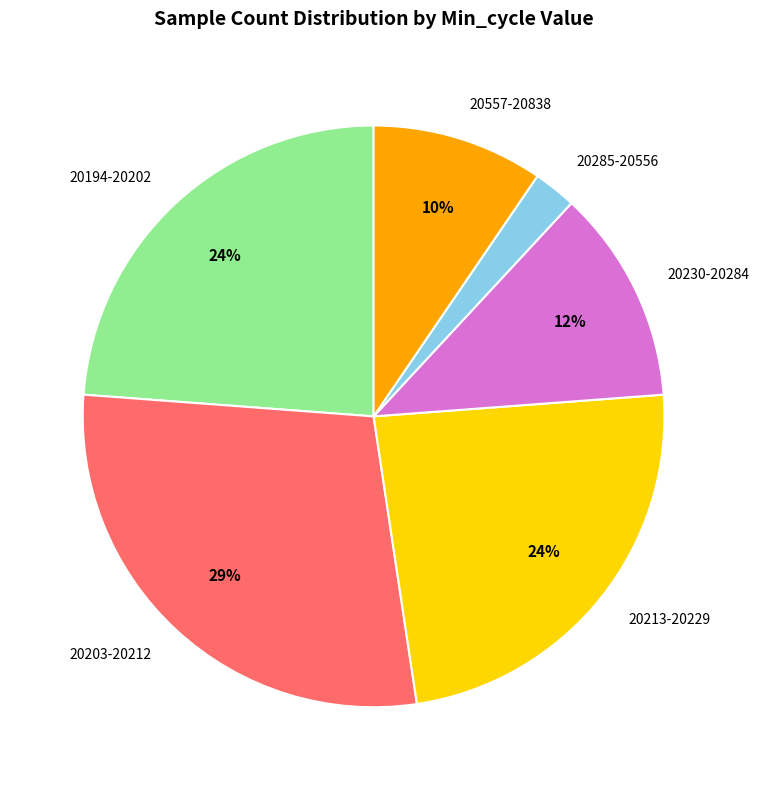

True or false: 20230-20284 accounts for 24% of the total.

False